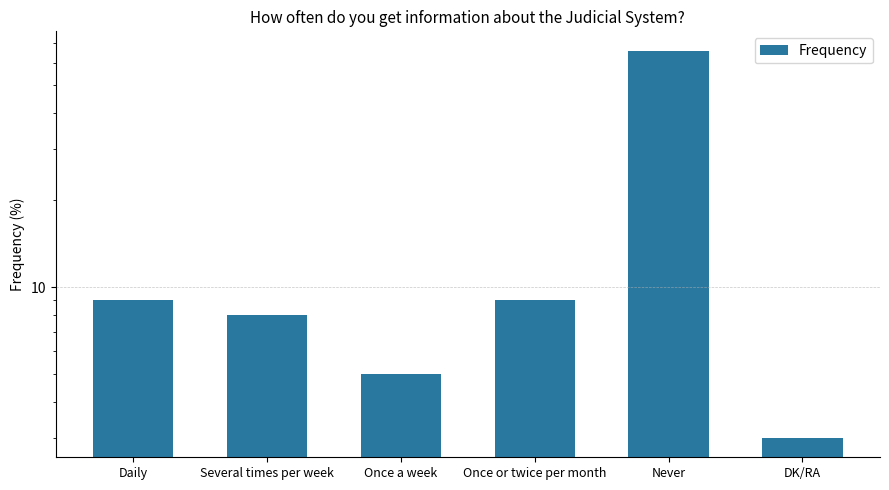

Reading left to right, what are all the values shown in this chart?

9	8	5	9	66	3